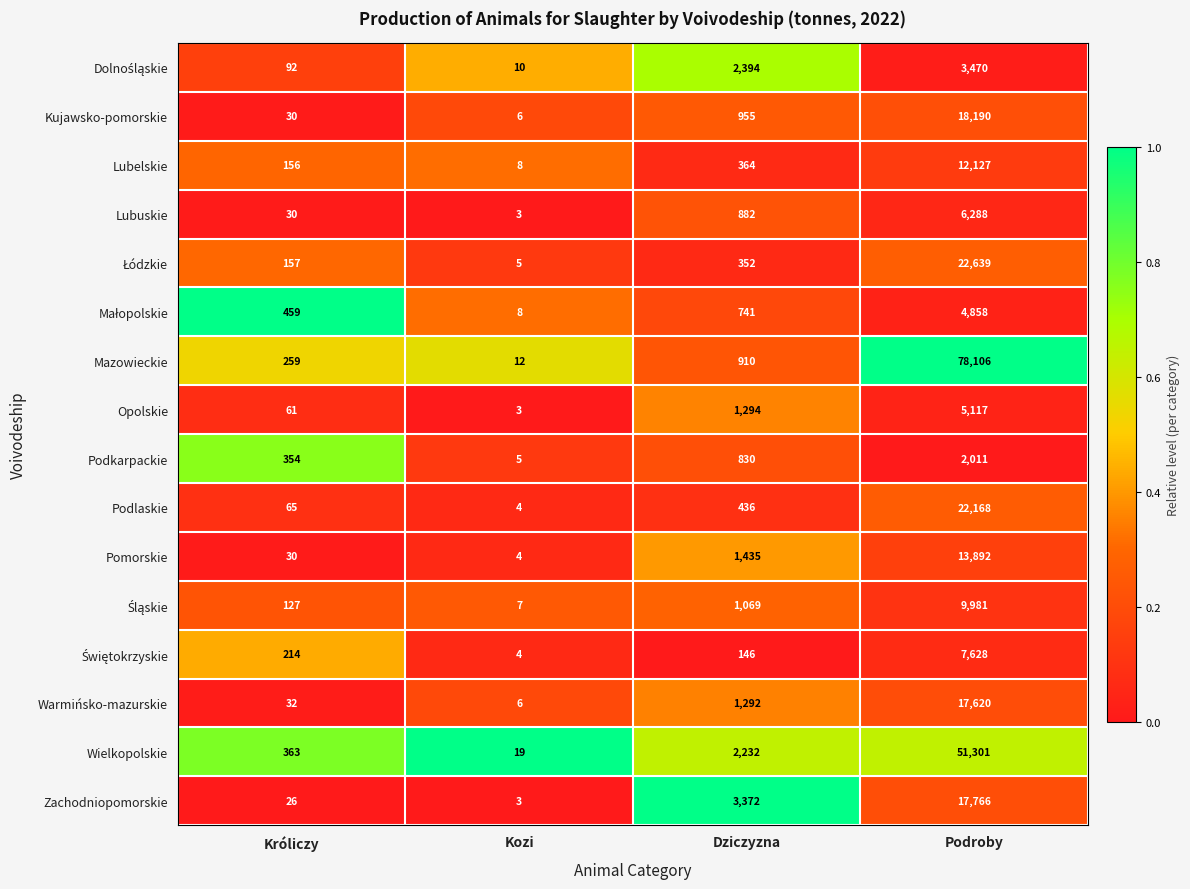

Rank the categories by Kujawsko-pomorskie value from lowest to highest.

Kozi, Króliczy, Dziczyzna, Podroby